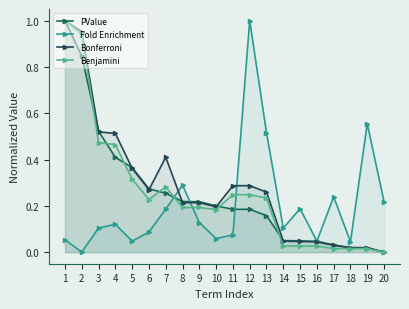

At which label does Bonferroni reach its peak?

1